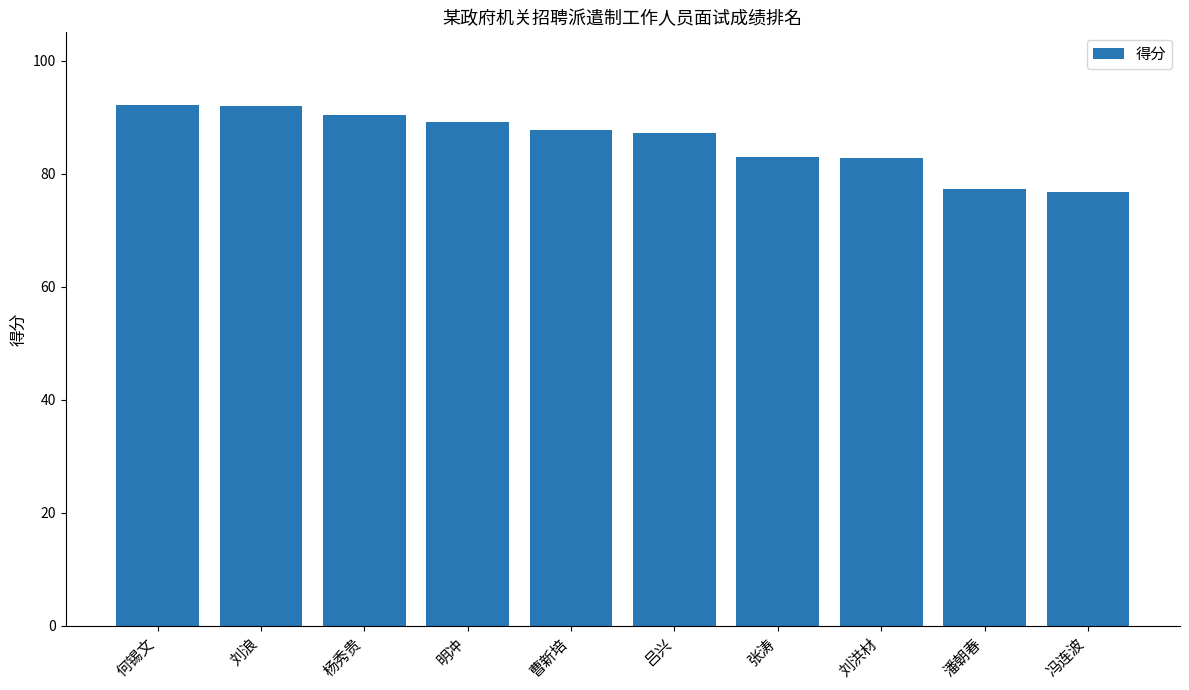

What is the value of the 3rd bar from the left?

90.4